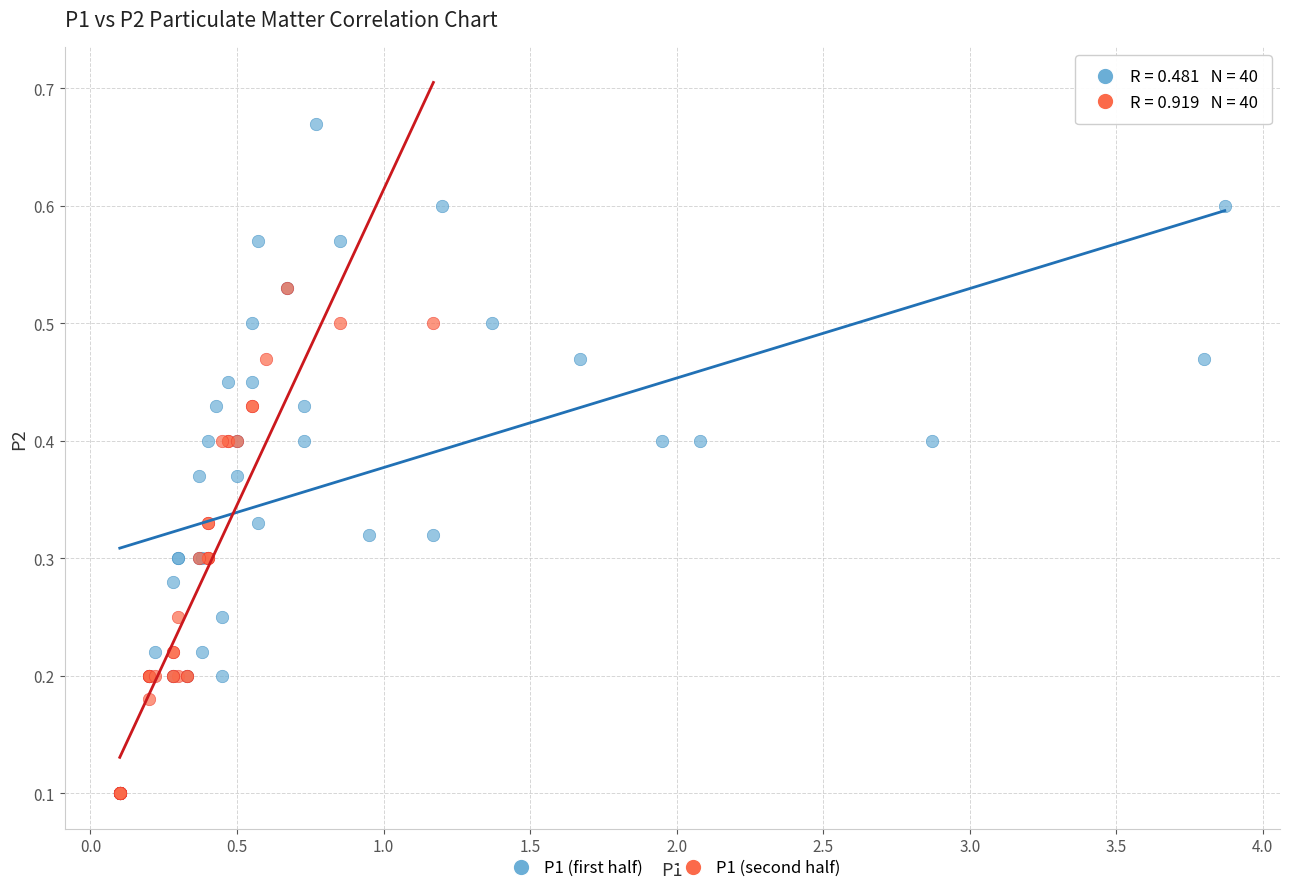

Which series has the widest spread of Y values?

P1 (first half)